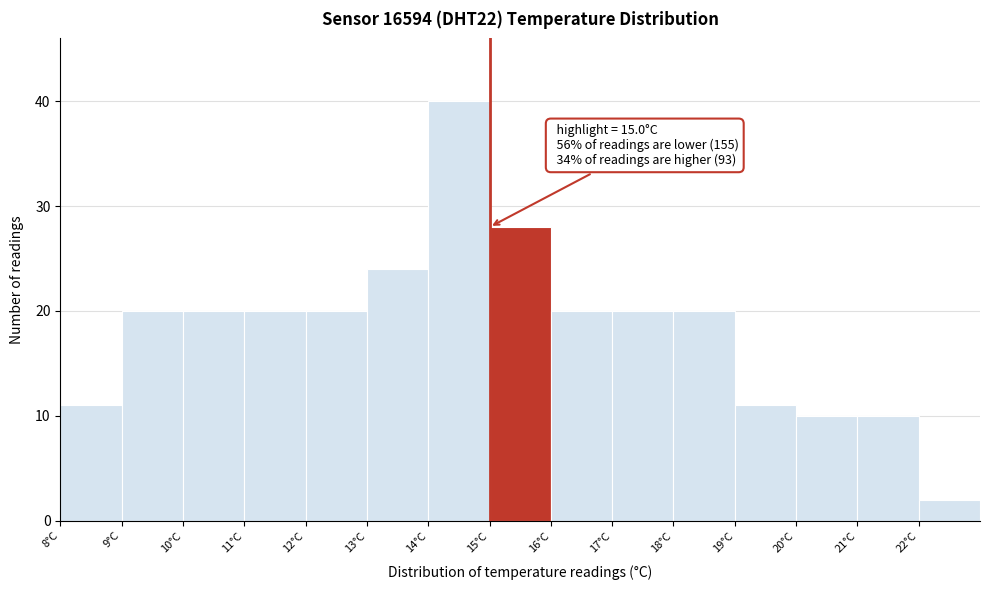

Which range on the x-axis has the tallest bar?

14 to 15